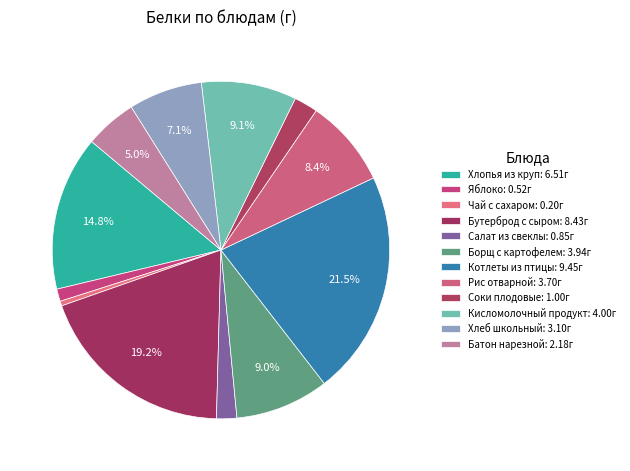

To the nearest percent, what portion does Бутерброд с сыром represent?

19%